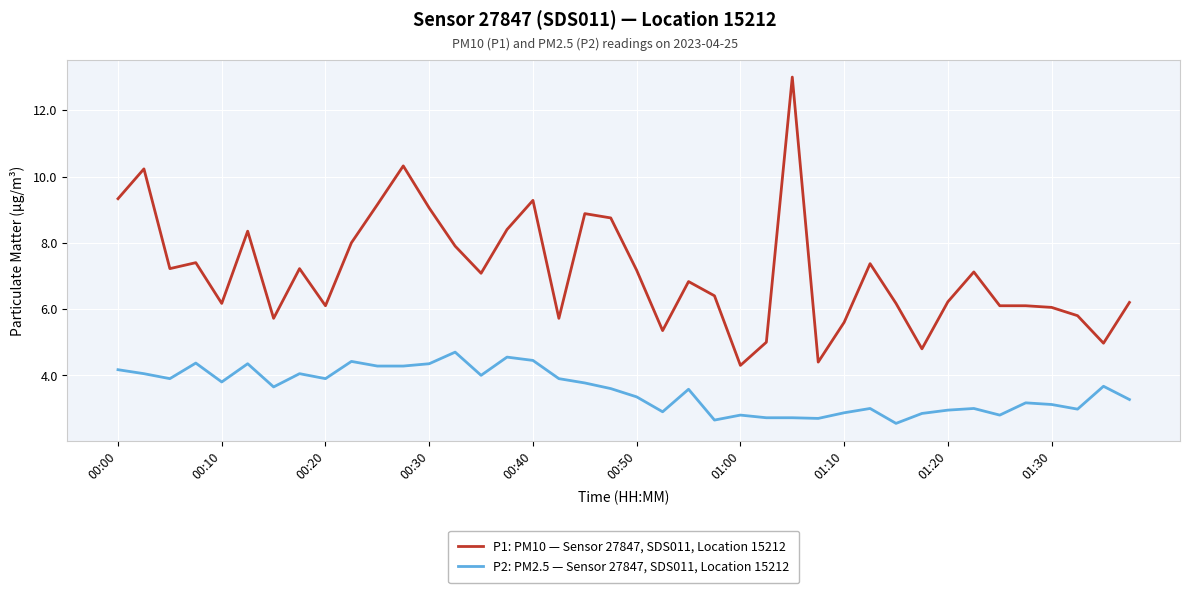

Which series has the largest total across all categories?

P1: PM10 — Sensor 27847, SDS011, Location 15212